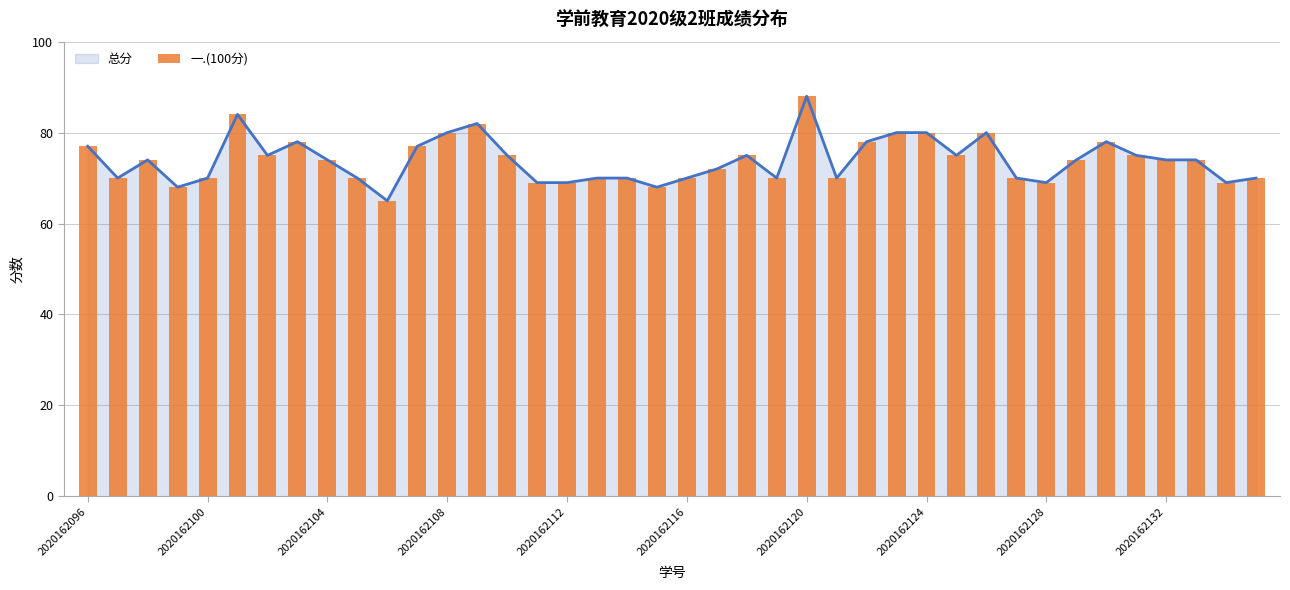

At which label does 总分 reach its peak?

2020162120